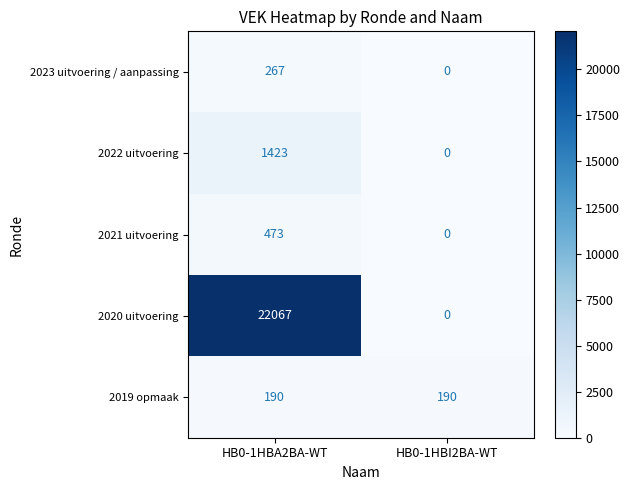

Rank the series at HB0-1HBA2BA-WT from highest to lowest value.

2020 uitvoering, 2022 uitvoering, 2021 uitvoering, 2023 uitvoering / aanpassing, 2019 opmaak